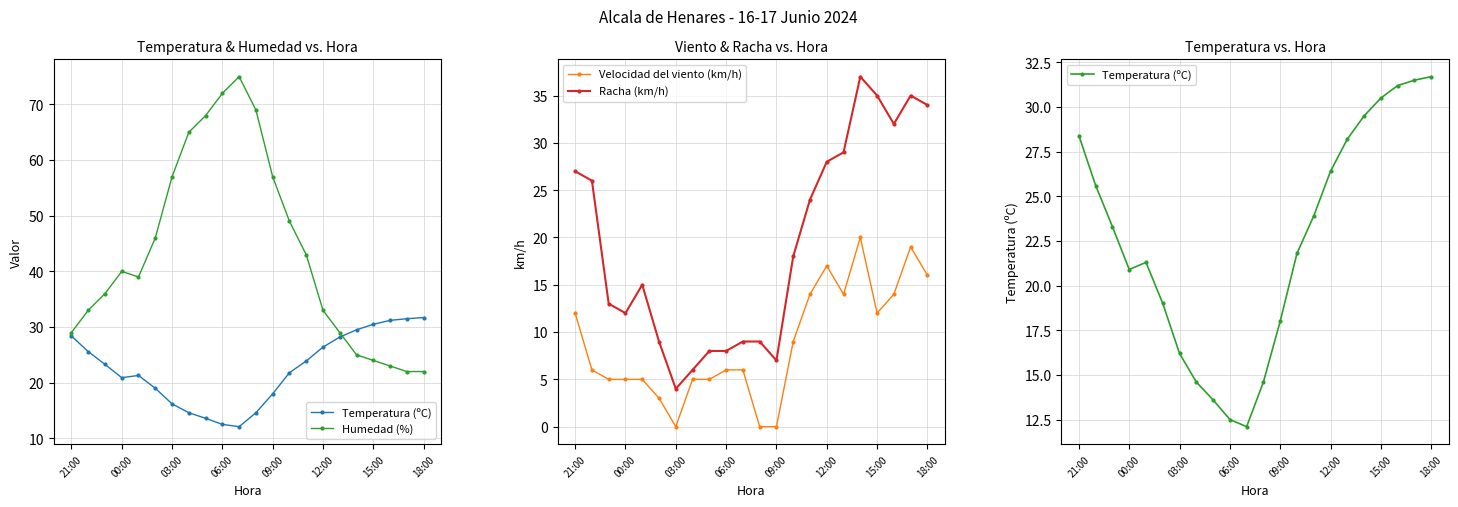

The value of Racha (km/h) at 12:00 is 12.5. True or false?

False